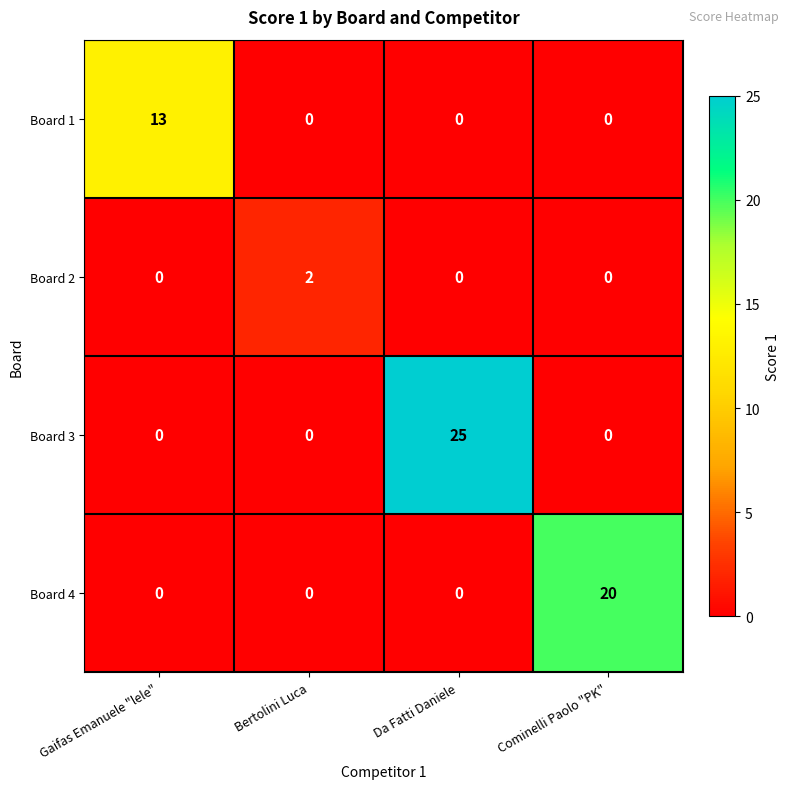

How many distinct data groups are displayed?

4